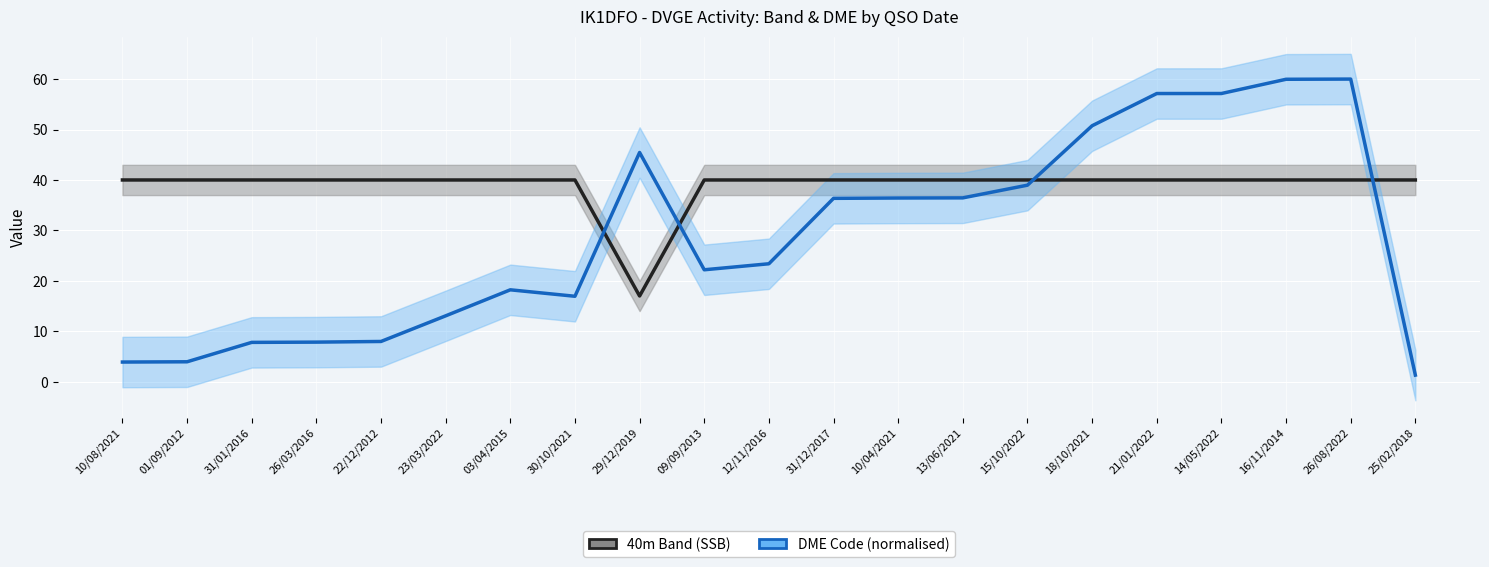

Count the number of categories in the chart.

21